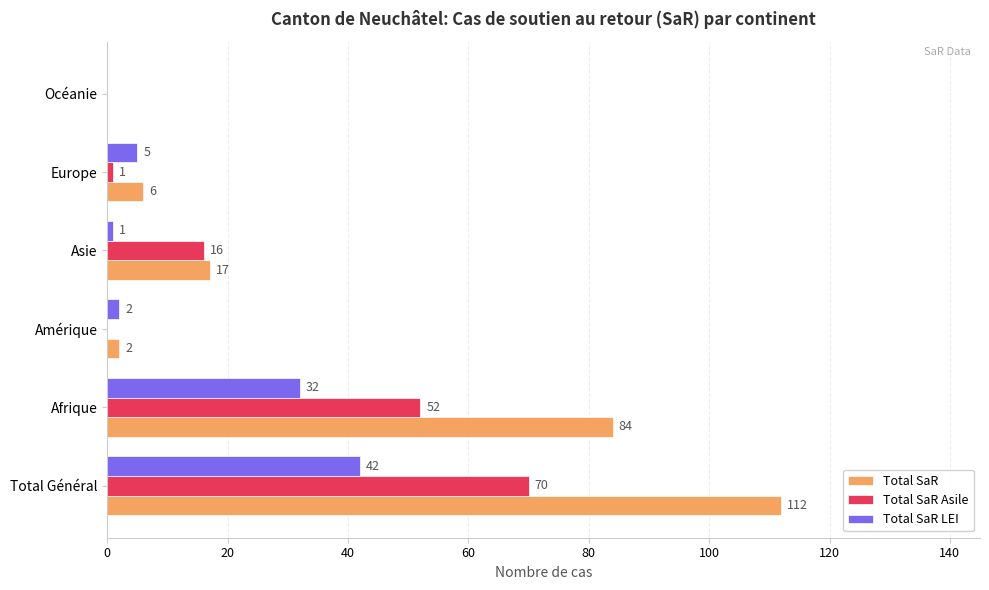

Between Europe and Océanie, which series saw the biggest shift?

Total SaR